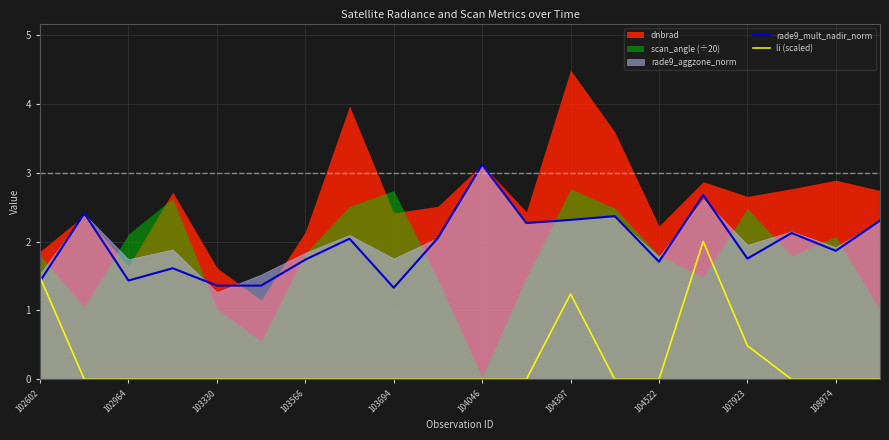

In li (scaled), how many points are lower than both neighbors (excluding endpoints)?

4